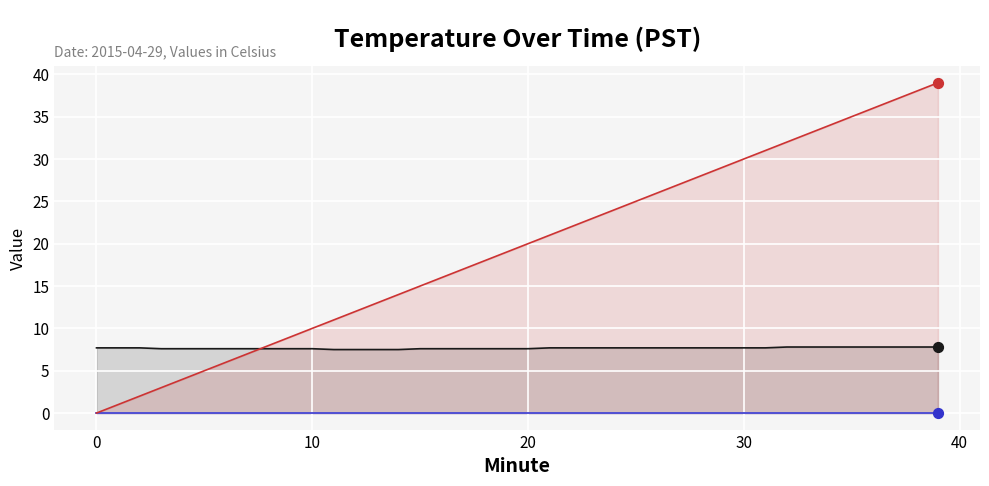

Is the value of Hour at 0 greater than the value of Minute at 16?

No